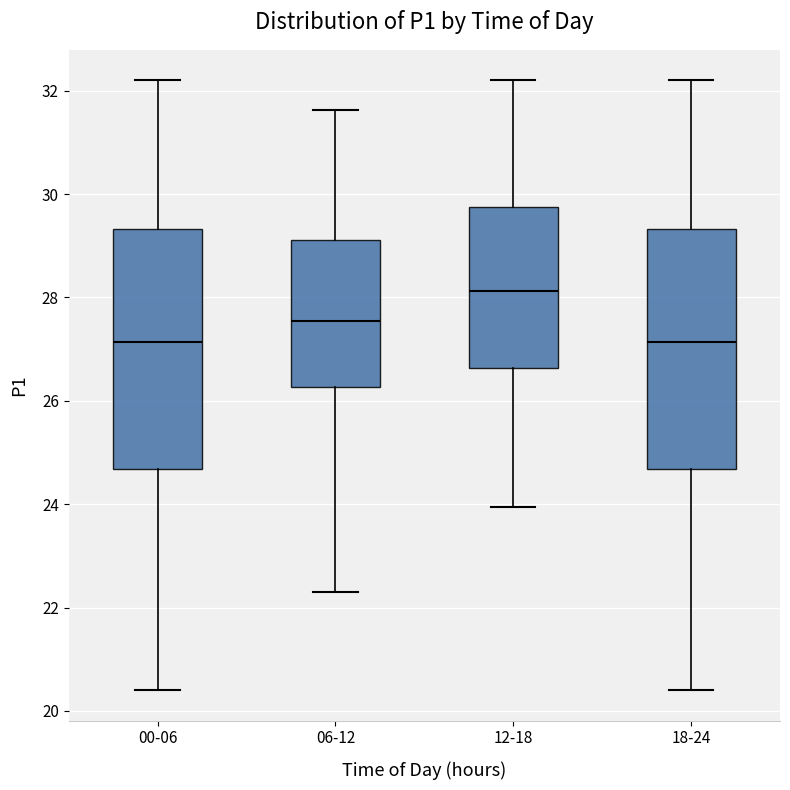

Reading left to right, read every box against the y-axis: the position of its median line, the range the box covers, and the ends of its whiskers. The values are not printed on the chart, so give them approximately, as read against the axis.

00-06: median 27.2, box 24.6 to 29.4, whiskers 20.4 to 32.2
06-12: median 27.6, box 26.2 to 29.2, whiskers 22.4 to 31.6
12-18: median 28.2, box 26.6 to 29.8, whiskers 24.0 to 32.2
18-24: median 27.2, box 24.6 to 29.4, whiskers 20.4 to 32.2